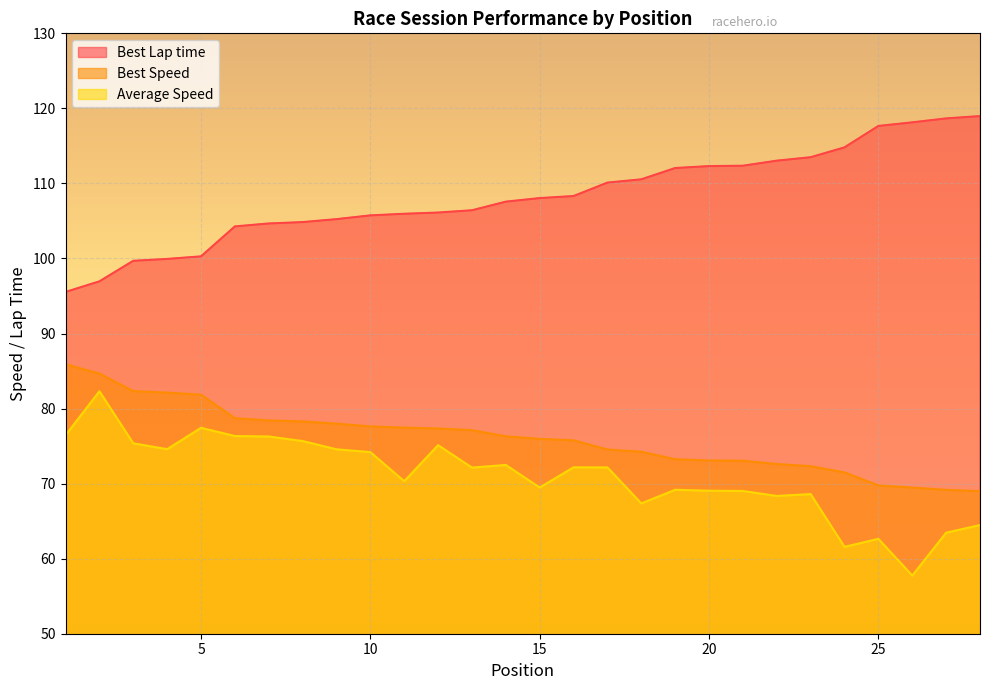

Is it true that Average Speed equals 72.2 at 16?

True